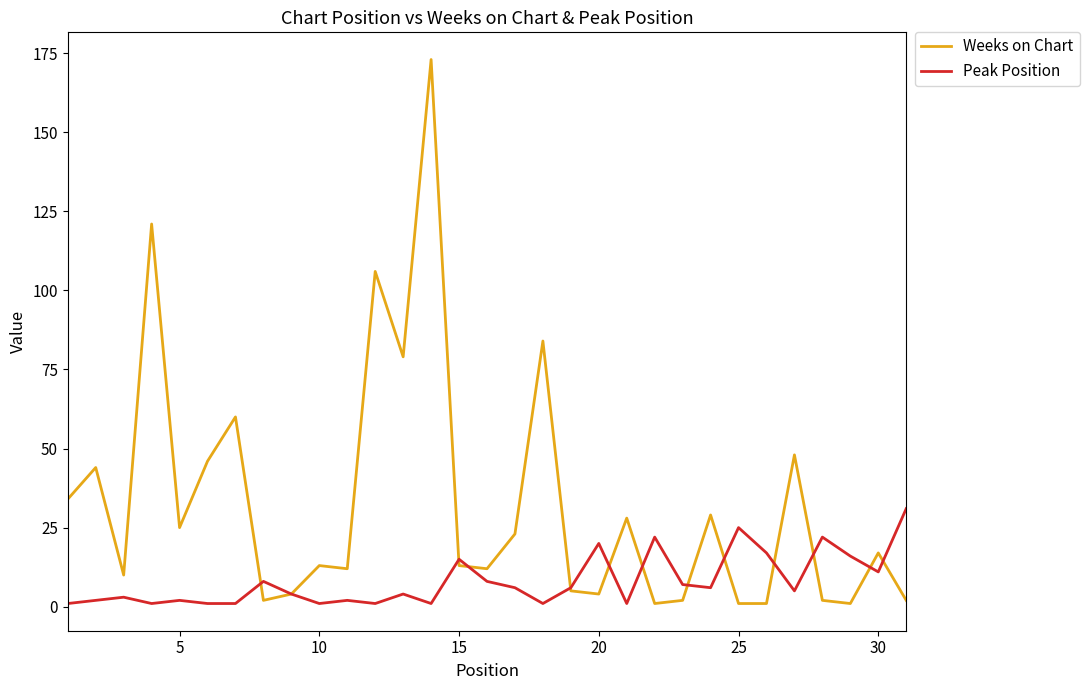

Rank the series by their maximum value, from lowest to highest.

Peak Position, Weeks on Chart